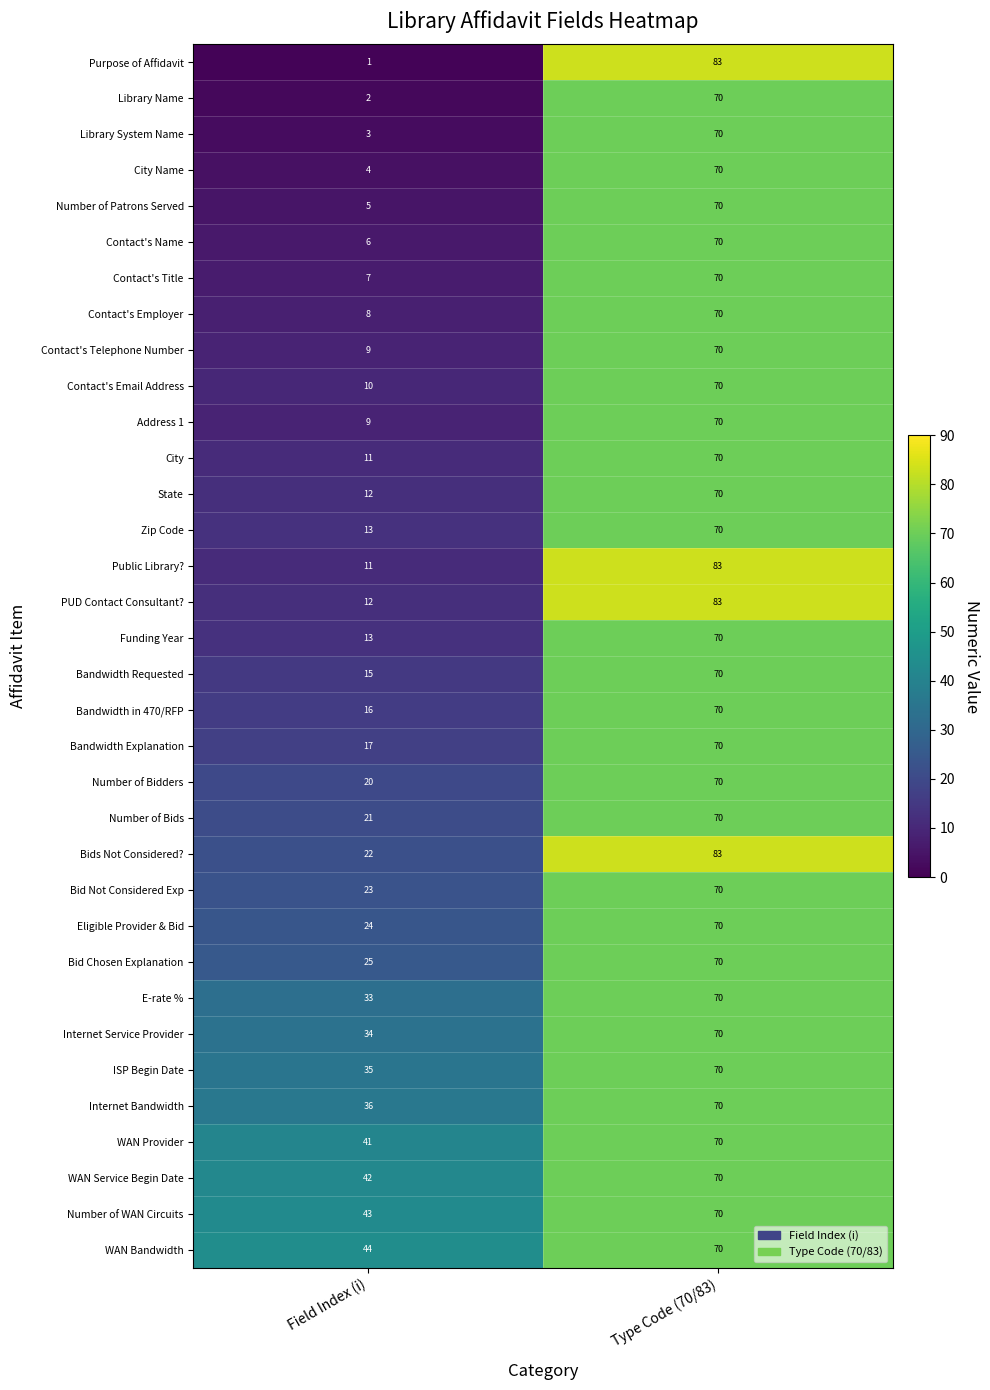

What is the total value across all series at Field Index (i)?

627